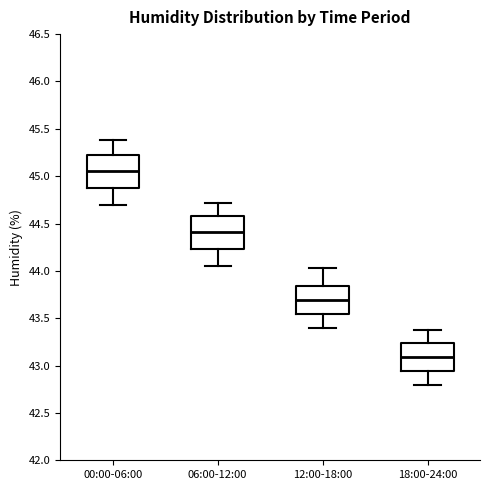

Reading left to right, transcribe this box plot: for each box, give where its median line is, the range the box spans, and where its two whiskers end, as read against the y-axis. The values are not printed on the chart, so give them approximately, as read against the axis.

00:00-06:00: median 45.05, box 44.85 to 45.25, whiskers 44.70 to 45.40
06:00-12:00: median 44.40, box 44.25 to 44.60, whiskers 44.05 to 44.70
12:00-18:00: median 43.70, box 43.55 to 43.85, whiskers 43.40 to 44.05
18:00-24:00: median 43.10, box 42.95 to 43.25, whiskers 42.80 to 43.40